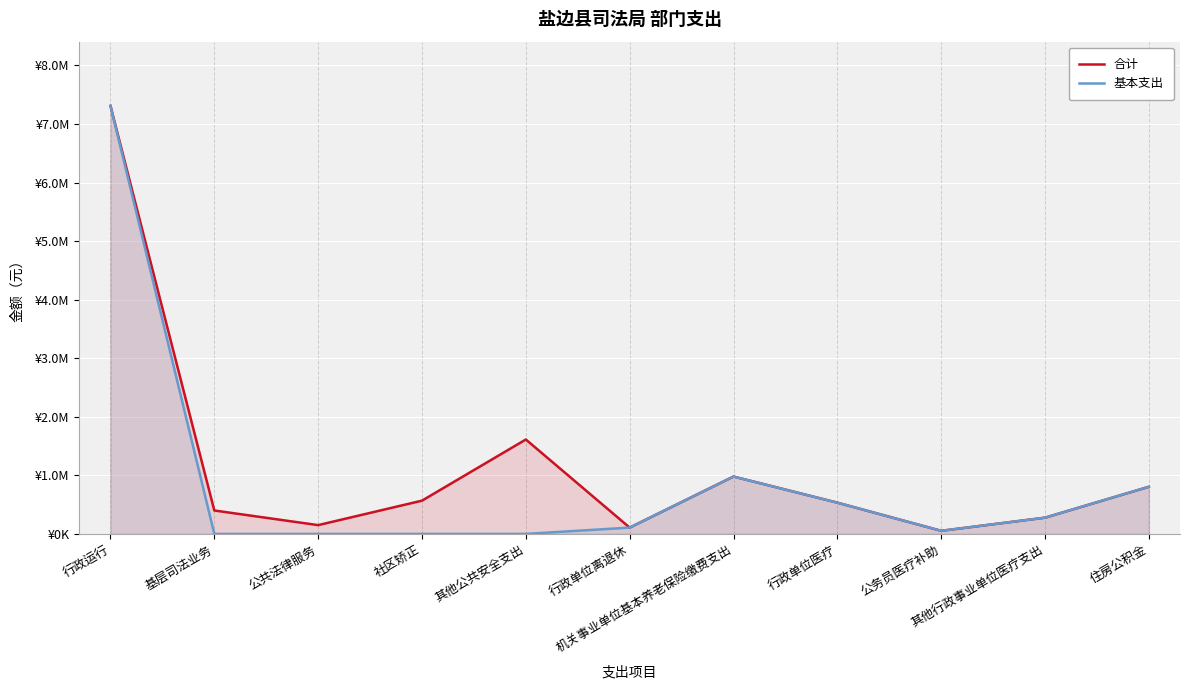

How many data points in 合计 are above 533575?

6